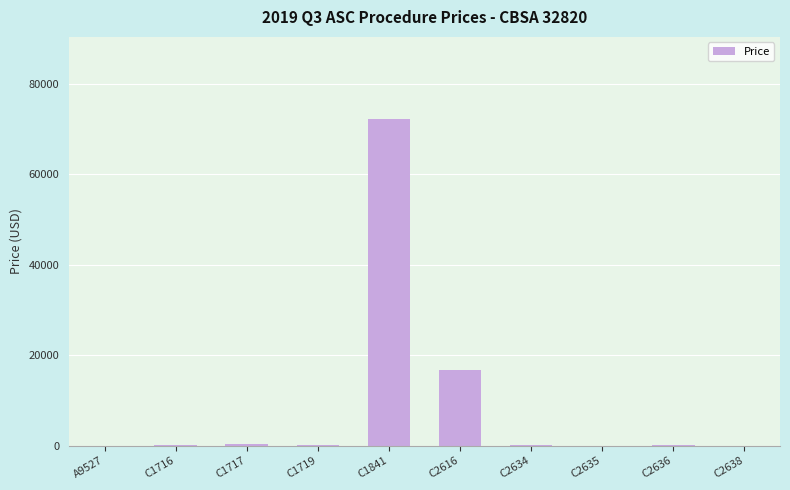

What is the sum of all values?

89685.3